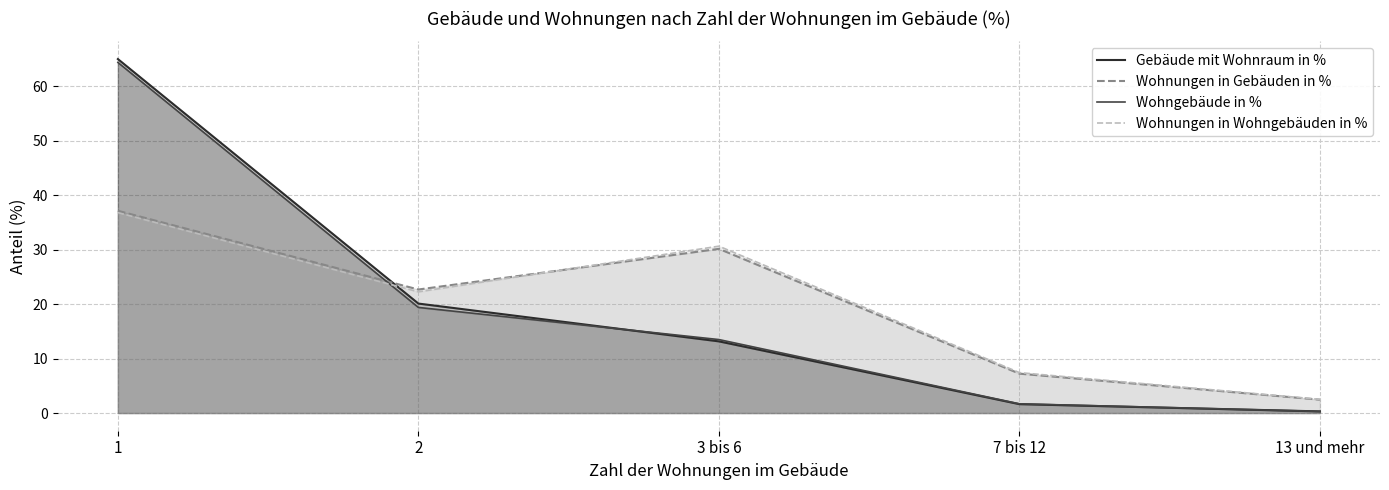

What is the difference between the maximum and second lowest values in the Wohngebäude in % series?

62.7